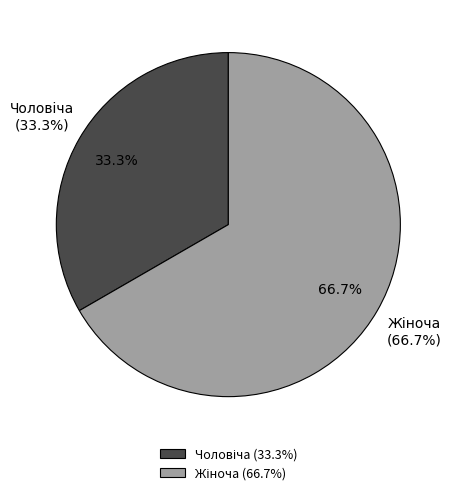

How many segments does this pie chart have?

2